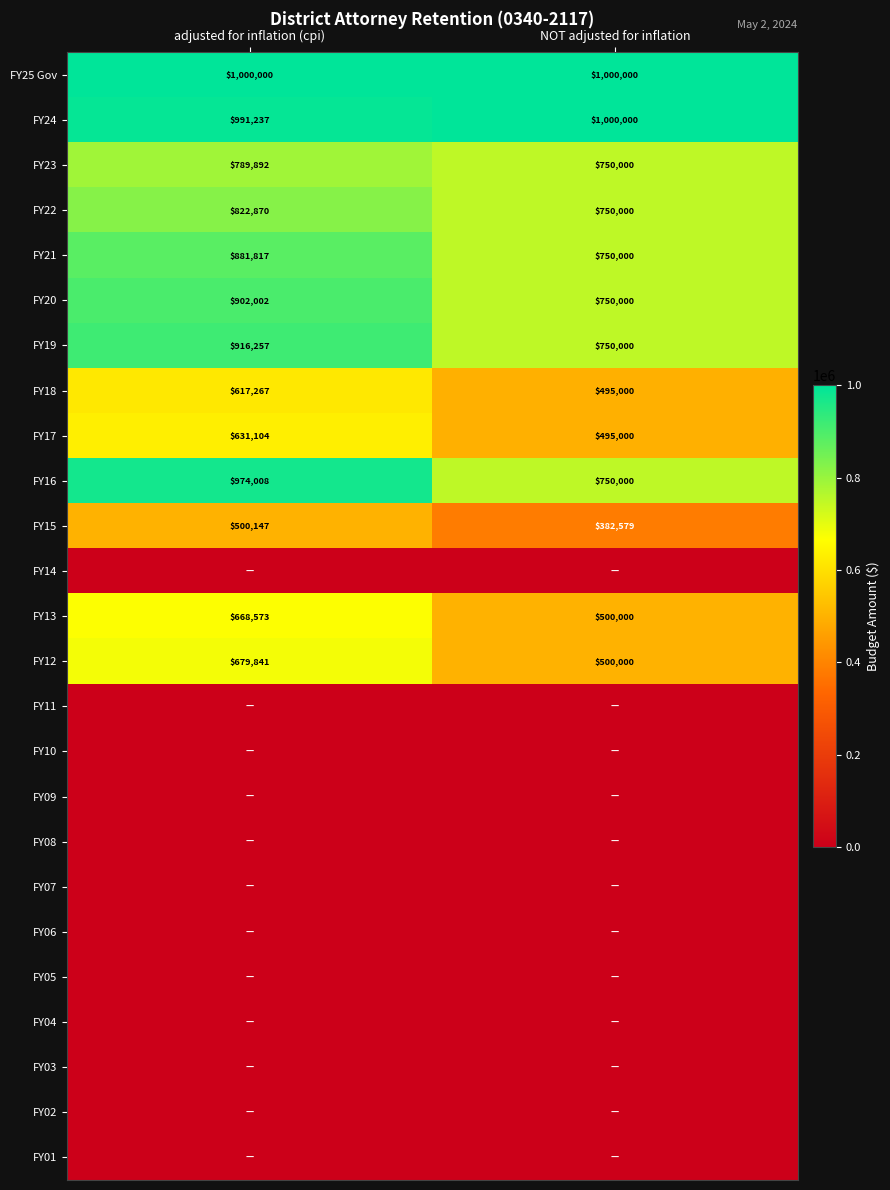

What is the minimum value for FY12?

500000